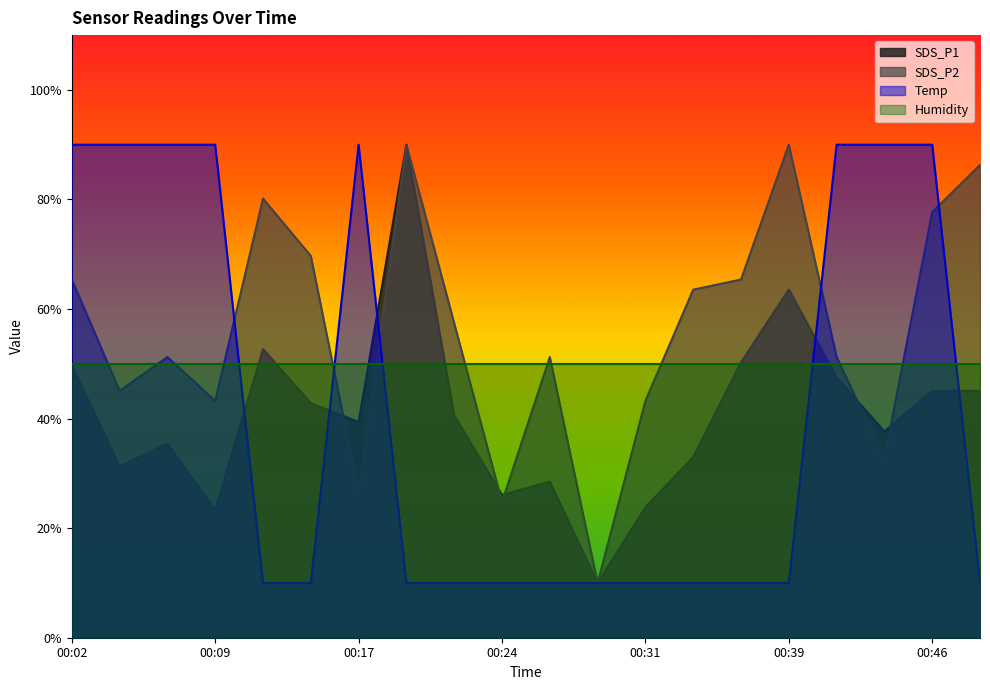

At how many categories does at least one series exceed 75?

12